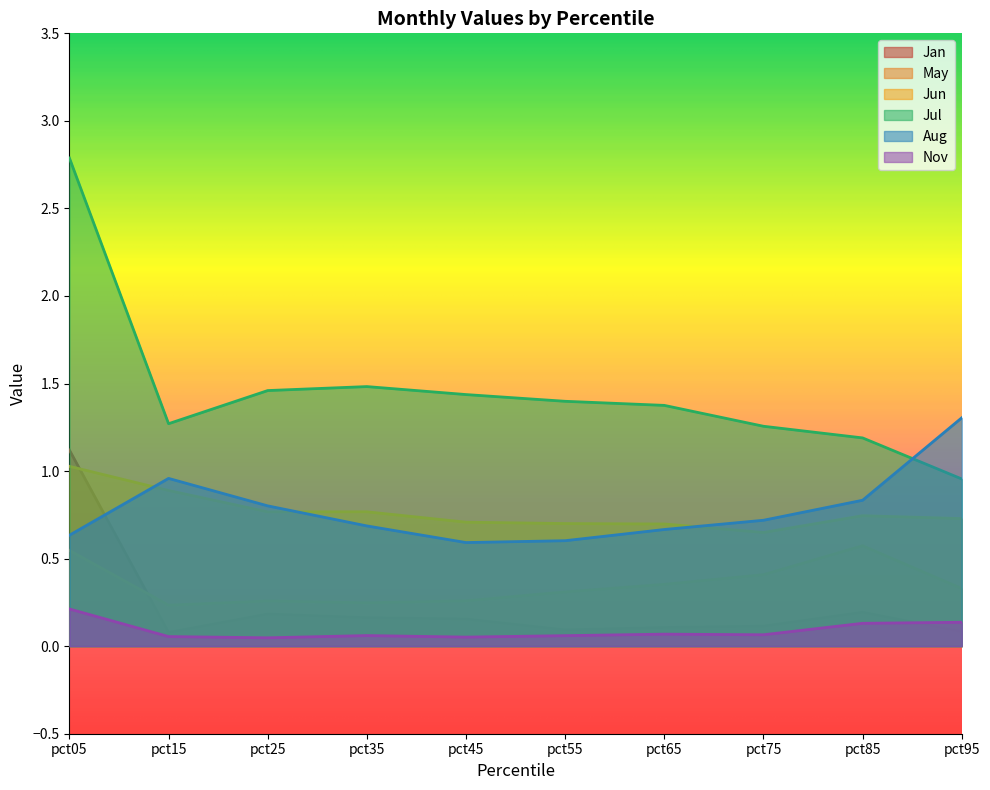

Where does the Jul series first go above 1?

pct05